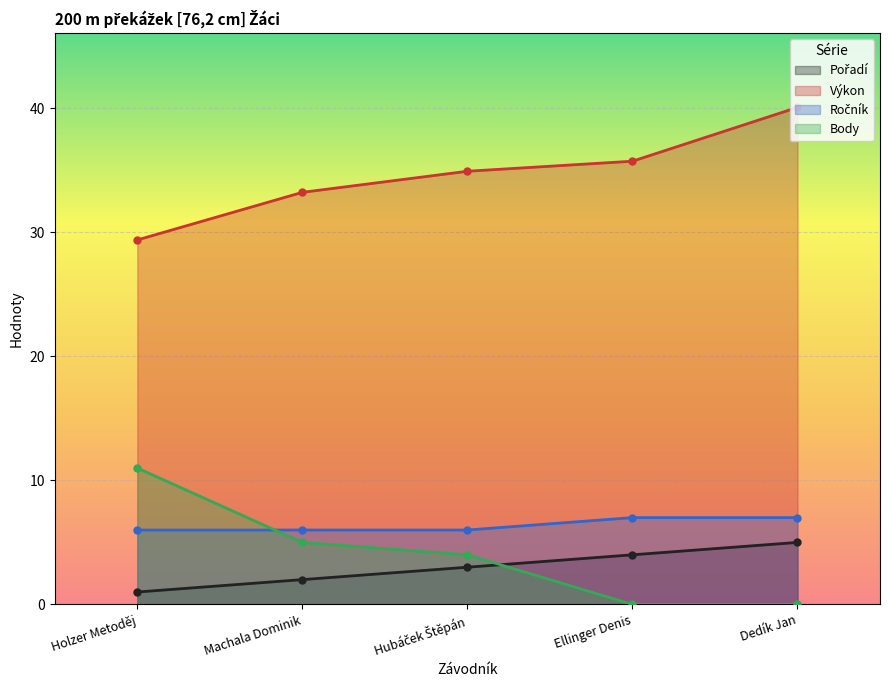

True or false: Body and Výkon cross at least once.

False